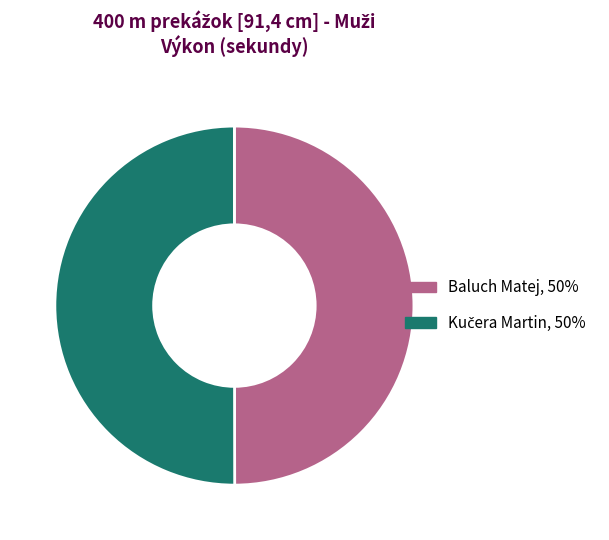

Is it true that Baluch Matej is 61% of the pie?

False